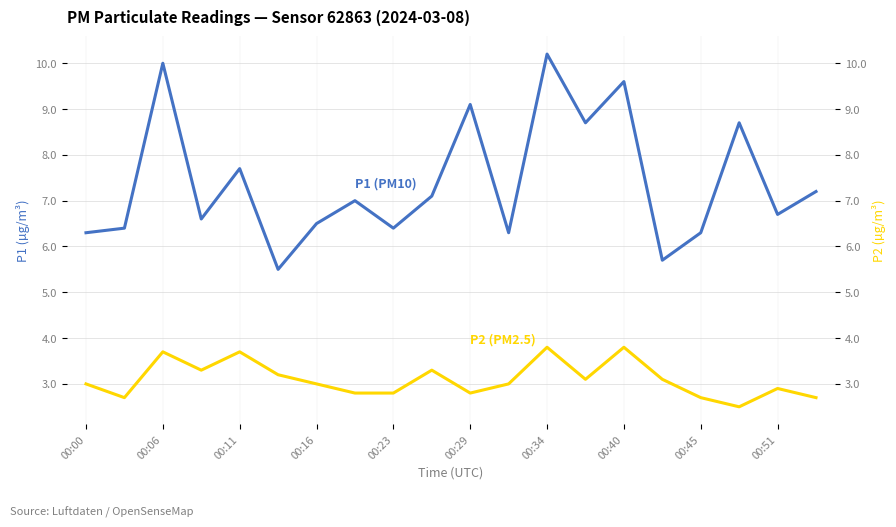

Which category has the lowest value across all series?

17